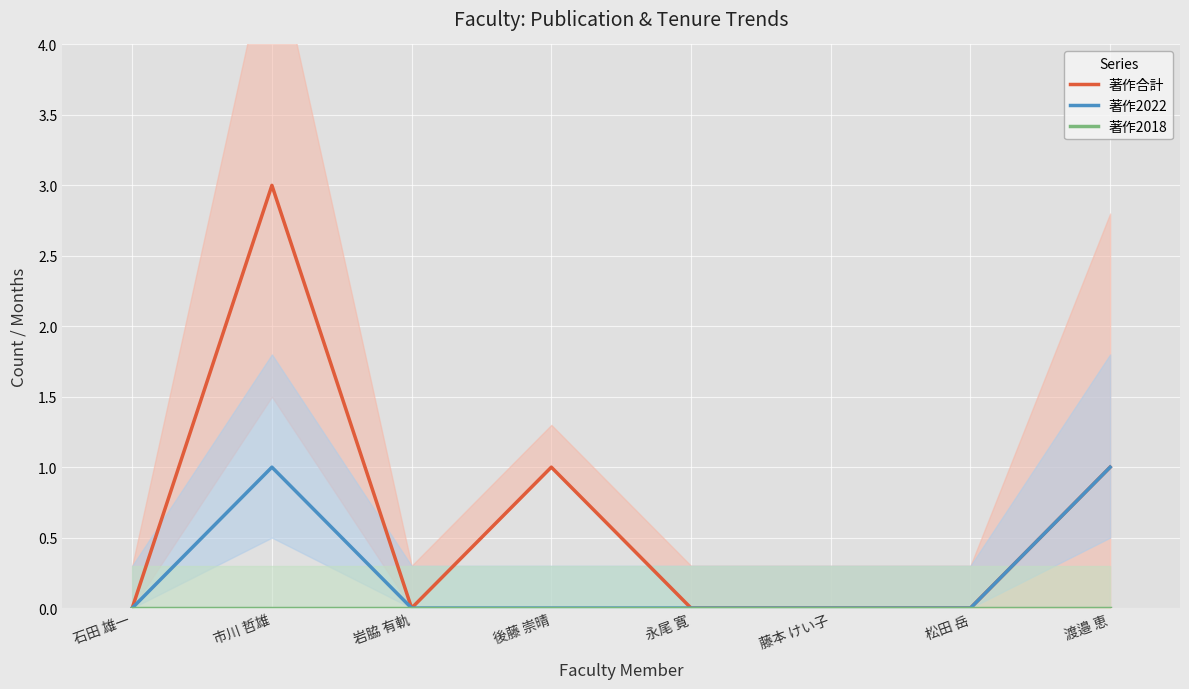

True or false: 著作合計 and 著作2022 intersect in this chart.

False